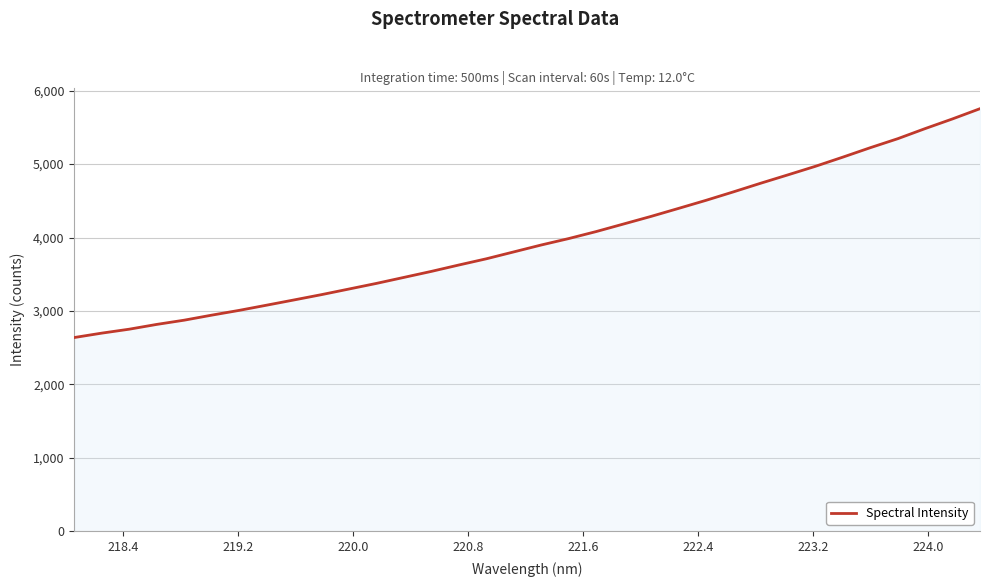

What is the maximum value shown in the chart?

5754.8